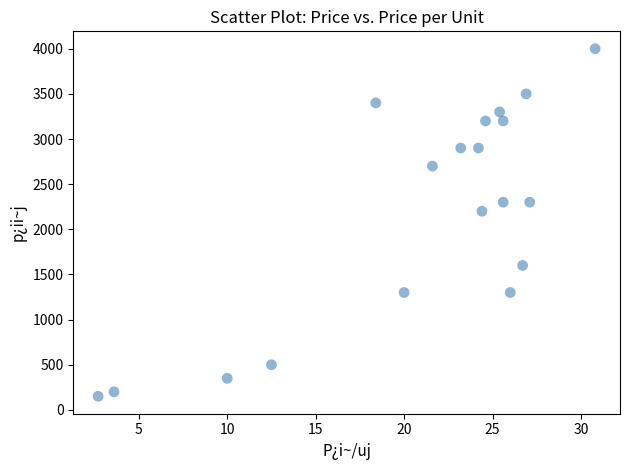

What is the range of Y values (max minus min)?

3850